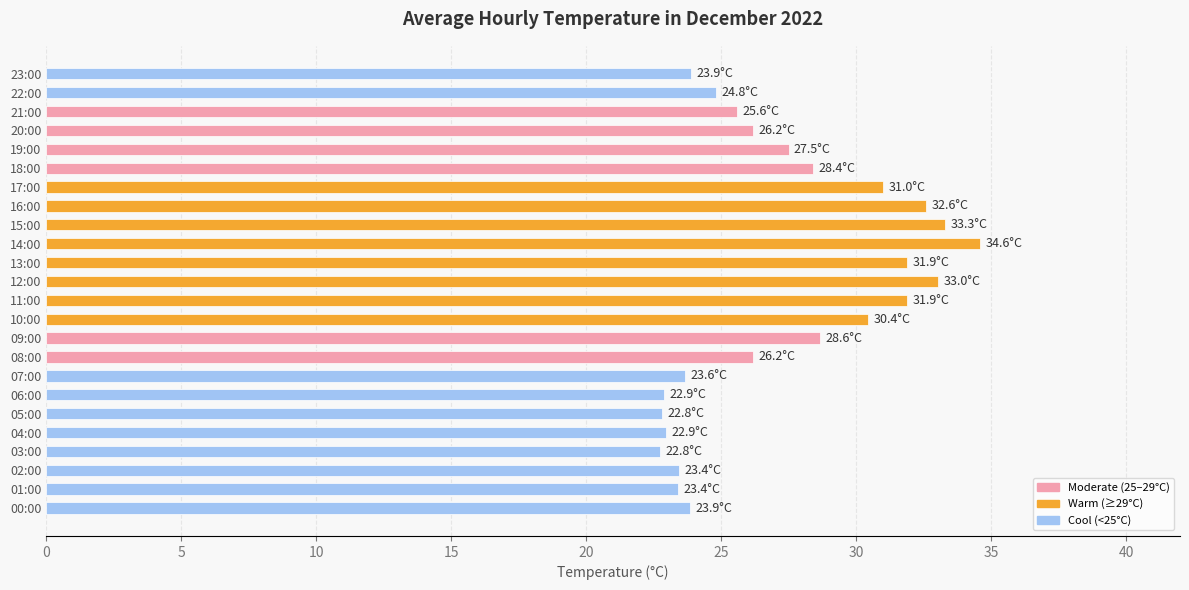

Approximately how many times larger is the value at 14:00 compared to 08:00?

1.3